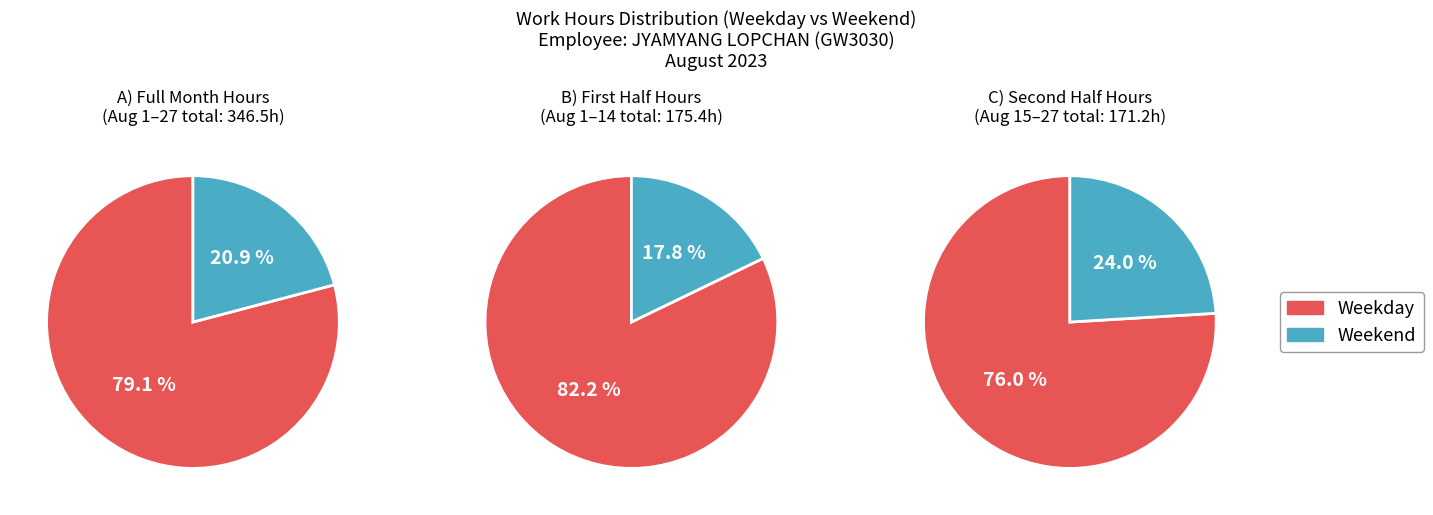

Is it true that Sat is 1% of the pie?

False